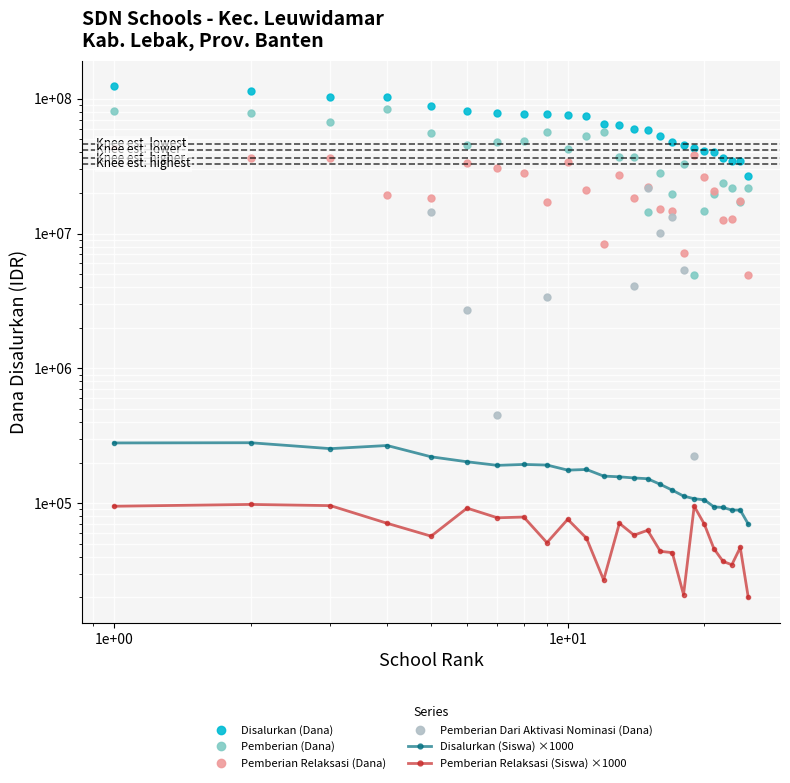

Reading left to right, what are all the values shown in this chart?

Disalurkan (Dana): 123300000	114300000	103275000	102600000	88200000	80775000	78975000	77175000	77175000	76275000	74025000	64800000	63675000	59625000	58275000	53325000	47475000	45225000	43200000	40950000	40275000	36450000	34425000	34425000	26775000
Pemberian (Dana): 80550000	78075000	66825000	83250000	55575000	45000000	48150000	48825000	56700000	42075000	52875000	56475000	36675000	37125000	14400000	27900000	19575000	32625000	4950000	14625000	19575000	23850000	21600000	17100000	21825000
Pemberian Relaksasi (Dana): 42750000	36225000	36450000	19350000	18225000	33075000	30375000	28350000	17100000	34200000	21150000	8325000	27000000	18450000	22050000	15300000	14625000	7200000	38025000	26325000	20700000	12600000	12825000	17325000	4950000
Pemberian Dari Aktivasi Nominasi (Dana): 0	0	0	0	14400000	2700000	450000	0	3375000	0	0	0	0	4050000	21825000	10125000	13275000	5400000	225000	0	0	0	0	0	0
Disalurkan (Siswa) ×1000: 280000	281000	254000	268000	221000	203000	191000	194000	192000	176000	178000	159000	157000	154000	152000	138000	125000	113000	108000	106000	94000	93000	89000	89000	70000
Pemberian Relaksasi (Siswa) ×1000: 95000	98000	96000	71000	57000	92000	78000	79000	51000	76000	55000	27000	71000	58000	63000	44000	43000	21000	95000	70000	46000	37000	35000	47000	20000